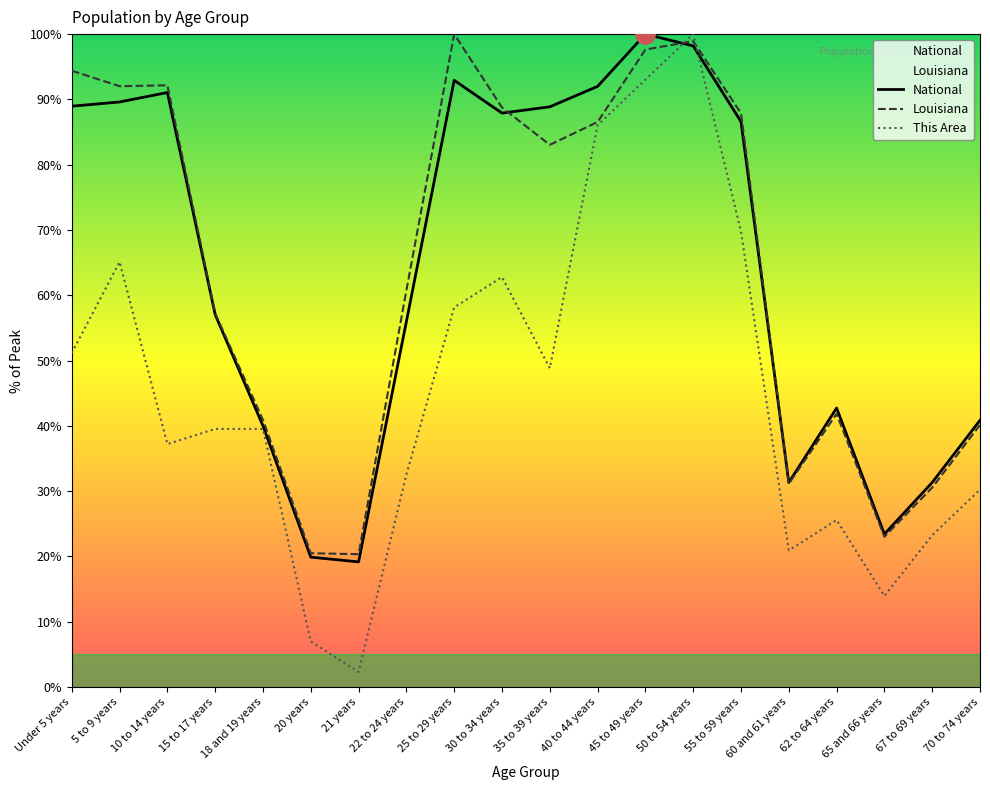

At which category does This Area reach its first local peak?

5 to 9 years